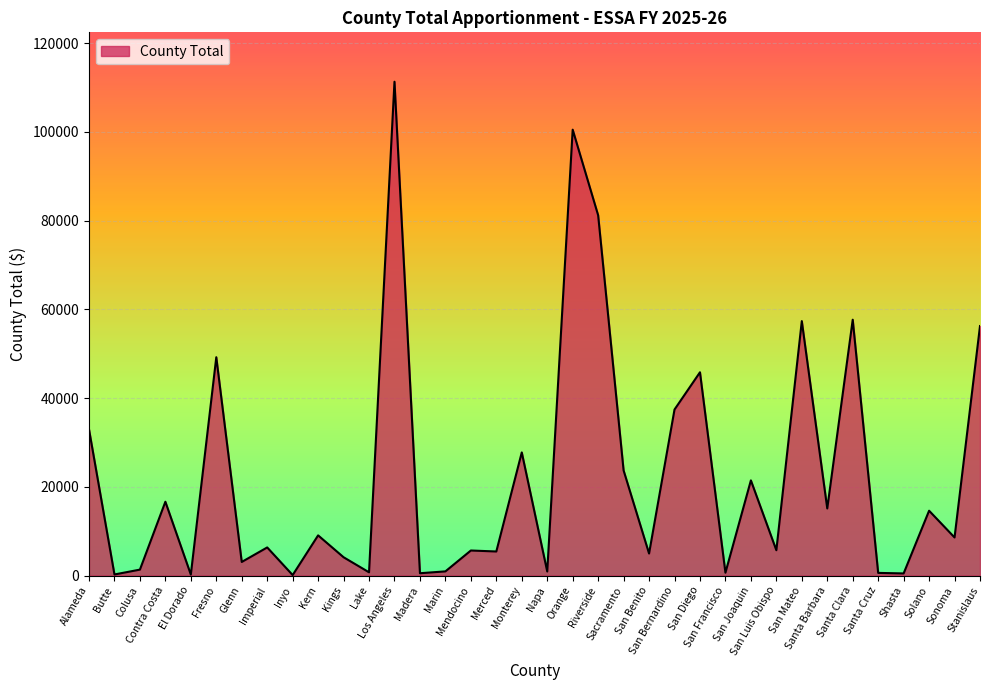

What value does the data have at Merced, to the nearest 10?

5440